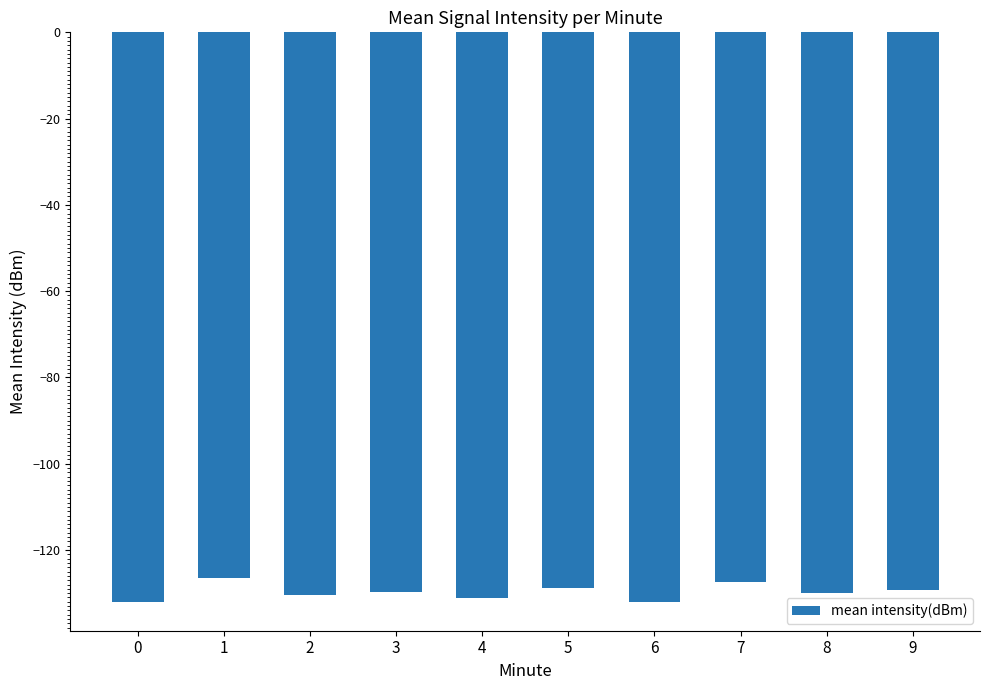

What is the smallest value displayed?

-132.1